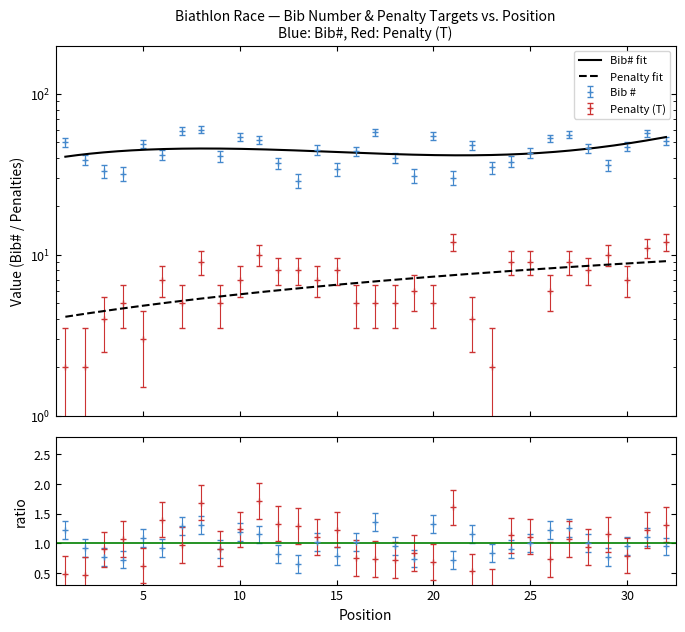

Count the Penalty values in the range 5 to 9.

21